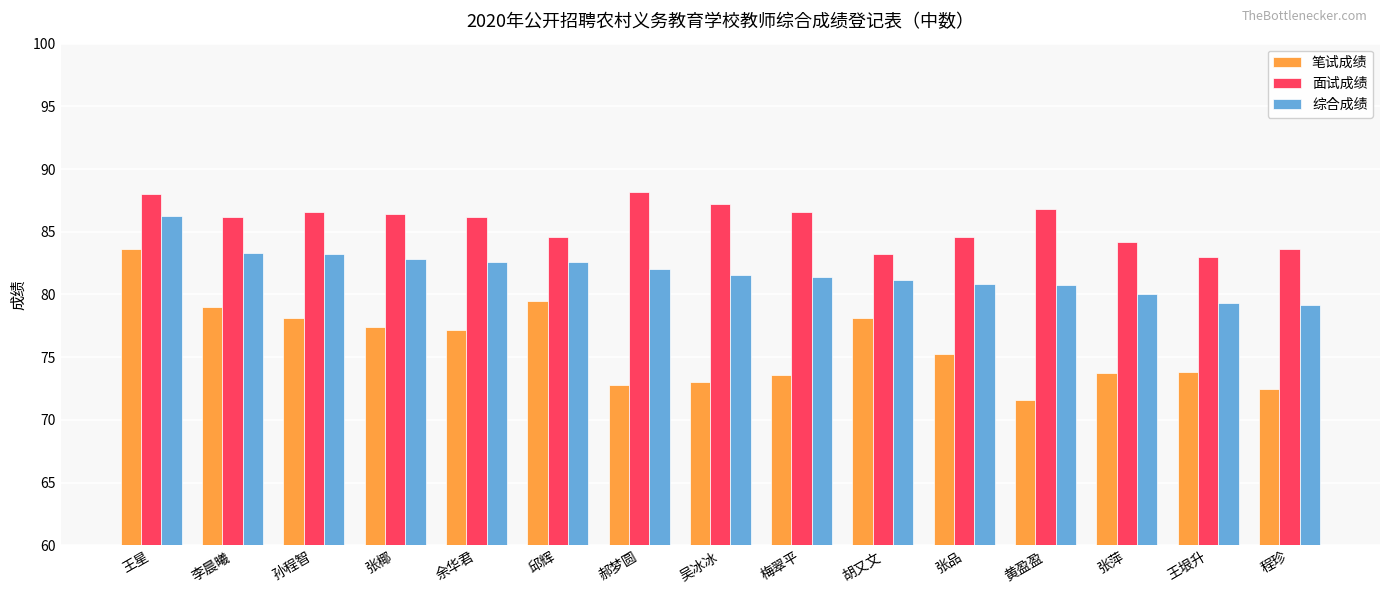

Count the number of categories in the chart.

15